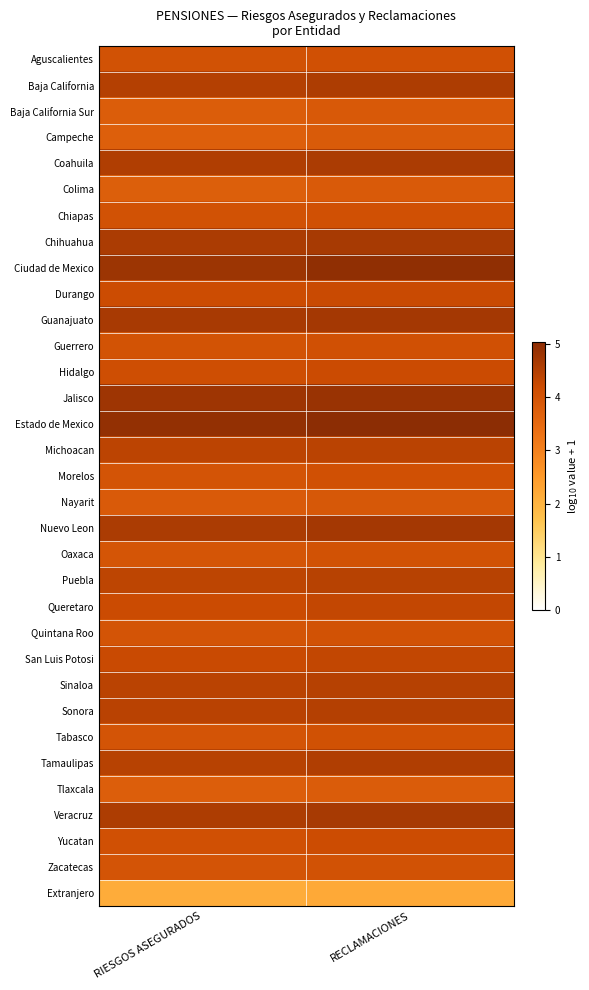

Reading left to right, extract all data points from this chart.

Aguscalientes: RIESGOS ASEGURADOS=4.0	RECLAMACIONES=4.1
Baja California: RIESGOS ASEGURADOS=4.5	RECLAMACIONES=4.6
Baja California Sur: RIESGOS ASEGURADOS=3.8	RECLAMACIONES=3.9
Campeche: RIESGOS ASEGURADOS=3.7	RECLAMACIONES=3.8
Coahuila: RIESGOS ASEGURADOS=4.5	RECLAMACIONES=4.6
Colima: RIESGOS ASEGURADOS=3.7	RECLAMACIONES=3.8
Chiapas: RIESGOS ASEGURADOS=4.0	RECLAMACIONES=4.1
Chihuahua: RIESGOS ASEGURADOS=4.6	RECLAMACIONES=4.7
Ciudad de Mexico: RIESGOS ASEGURADOS=4.8	RECLAMACIONES=5.0
Durango: RIESGOS ASEGURADOS=4.2	RECLAMACIONES=4.2
Guanajuato: RIESGOS ASEGURADOS=4.6	RECLAMACIONES=4.7
Guerrero: RIESGOS ASEGURADOS=4.0	RECLAMACIONES=4.1
Hidalgo: RIESGOS ASEGURADOS=4.1	RECLAMACIONES=4.2
Jalisco: RIESGOS ASEGURADOS=4.8	RECLAMACIONES=4.8
Estado de Mexico: RIESGOS ASEGURADOS=4.9	RECLAMACIONES=5.0
Michoacan: RIESGOS ASEGURADOS=4.4	RECLAMACIONES=4.4
Morelos: RIESGOS ASEGURADOS=4.0	RECLAMACIONES=4.1
Nayarit: RIESGOS ASEGURADOS=3.8	RECLAMACIONES=3.9
Nuevo Leon: RIESGOS ASEGURADOS=4.6	RECLAMACIONES=4.7
Oaxaca: RIESGOS ASEGURADOS=4.0	RECLAMACIONES=4.0
Puebla: RIESGOS ASEGURADOS=4.4	RECLAMACIONES=4.4
Queretaro: RIESGOS ASEGURADOS=4.2	RECLAMACIONES=4.3
Quintana Roo: RIESGOS ASEGURADOS=4.0	RECLAMACIONES=4.0
San Luis Potosi: RIESGOS ASEGURADOS=4.2	RECLAMACIONES=4.3
Sinaloa: RIESGOS ASEGURADOS=4.4	RECLAMACIONES=4.5
Sonora: RIESGOS ASEGURADOS=4.4	RECLAMACIONES=4.5
Tabasco: RIESGOS ASEGURADOS=4.0	RECLAMACIONES=4.0
Tamaulipas: RIESGOS ASEGURADOS=4.5	RECLAMACIONES=4.5
Tlaxcala: RIESGOS ASEGURADOS=3.8	RECLAMACIONES=3.8
Veracruz: RIESGOS ASEGURADOS=4.6	RECLAMACIONES=4.7
Yucatan: RIESGOS ASEGURADOS=4.1	RECLAMACIONES=4.2
Zacatecas: RIESGOS ASEGURADOS=4.0	RECLAMACIONES=4.0
Extranjero: RIESGOS ASEGURADOS=2.1	RECLAMACIONES=2.2